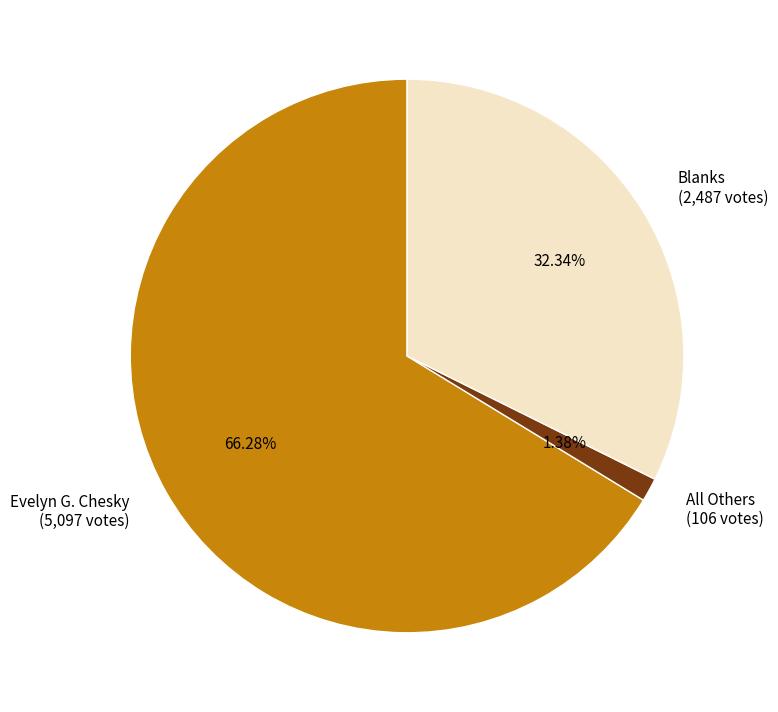

Rank the categories by value from lowest to highest.

All Others, Blanks, Evelyn G. Chesky